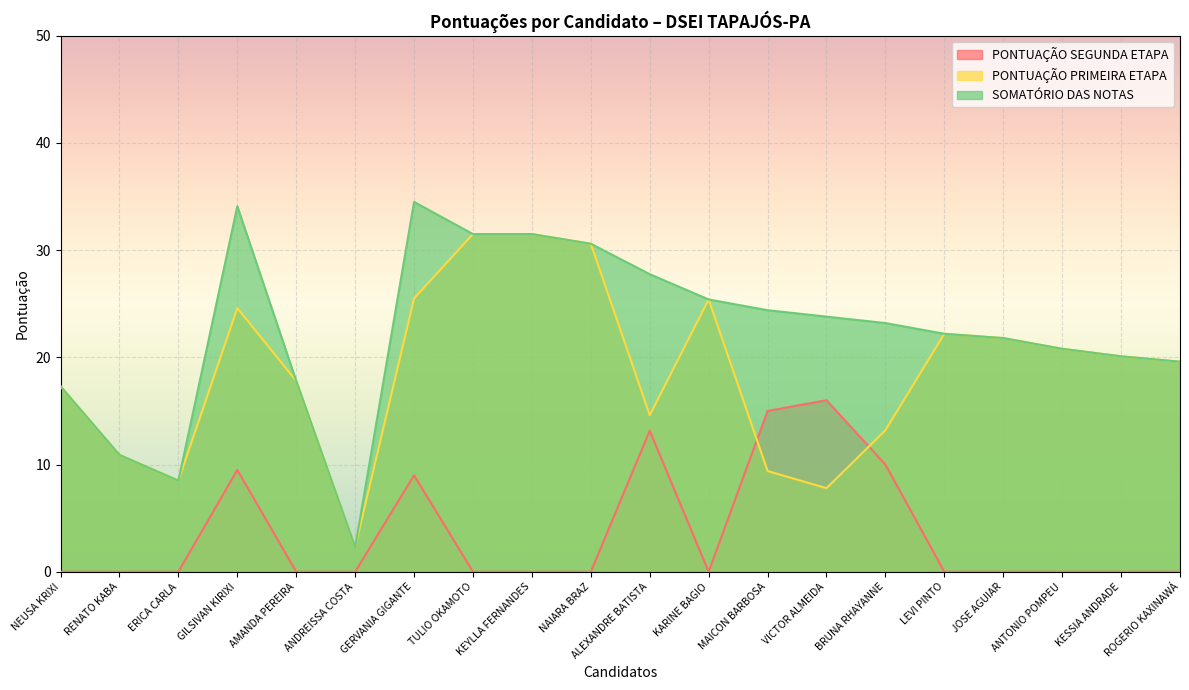

Rank the series by their average value, from highest to lowest.

SOMATÓRIO DAS NOTAS, PONTUAÇÃO PRIMEIRA ETAPA, PONTUAÇÃO SEGUNDA ETAPA